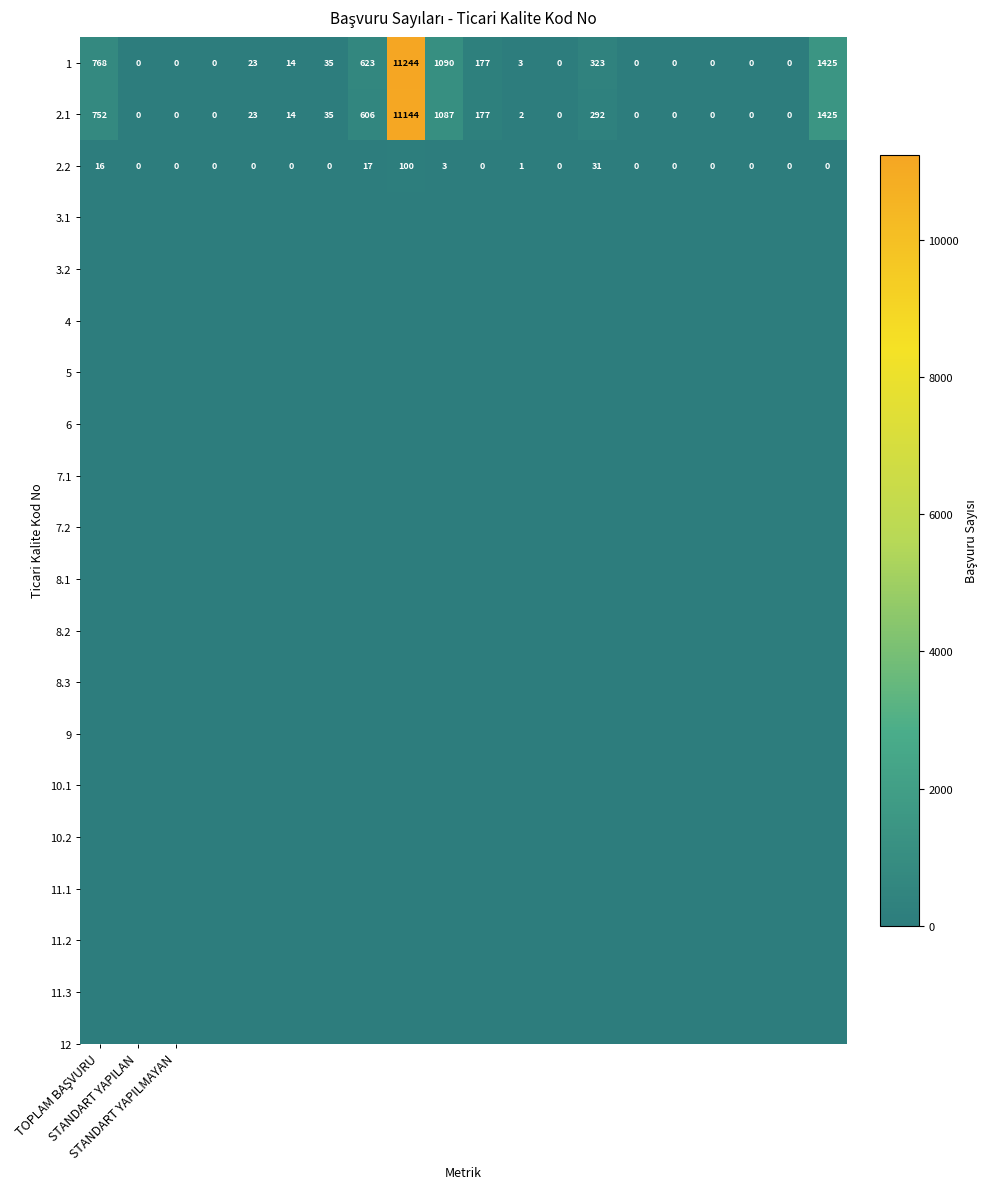

List the series in order of their peak value, highest first.

1, 2.1, 2.2